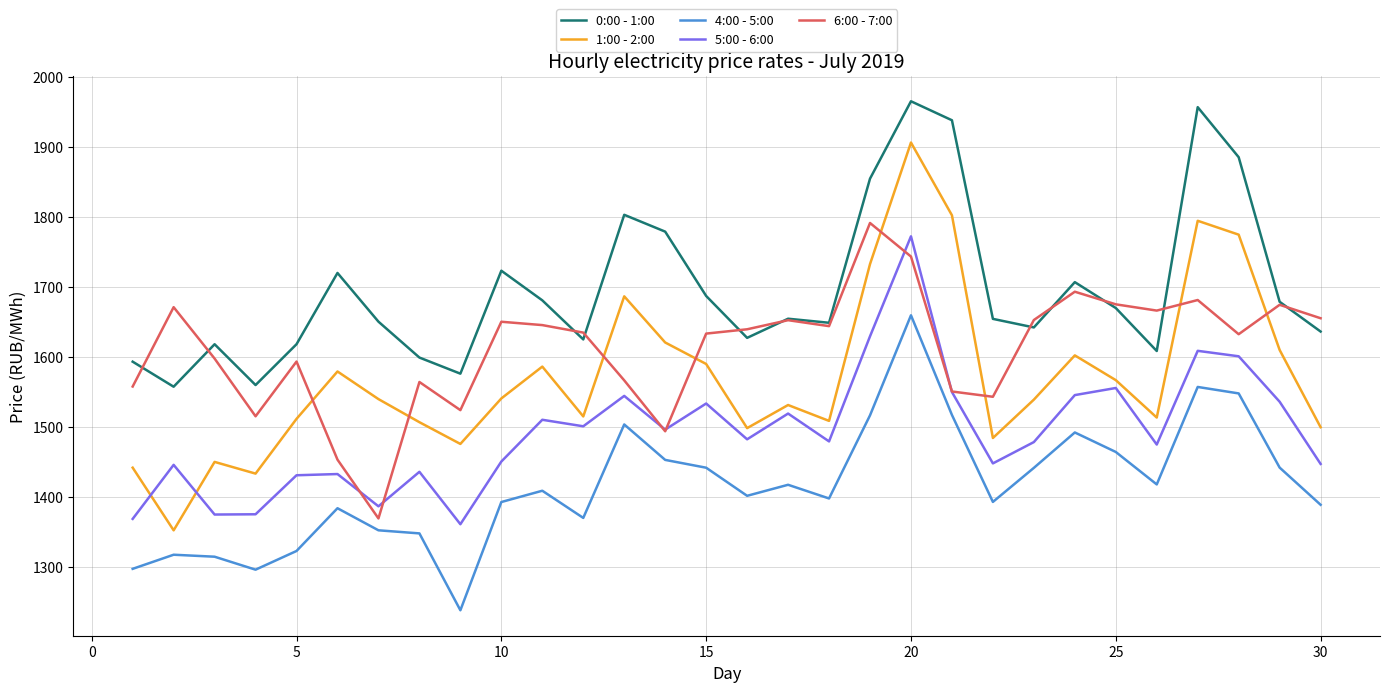

Which series has the largest total across all categories?

0:00 - 1:00